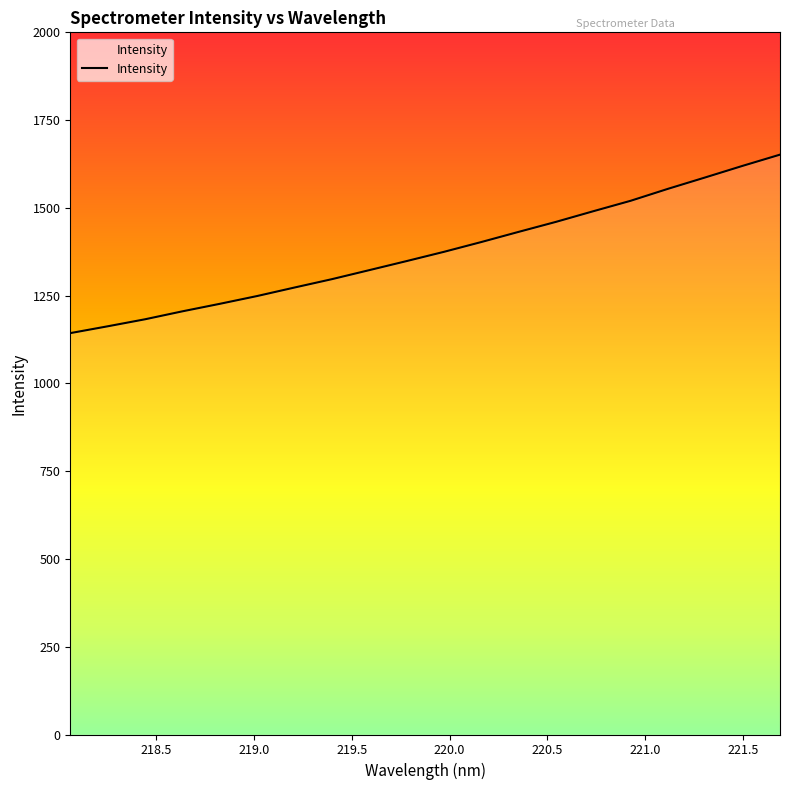

Does the chart have visible grid lines?

No